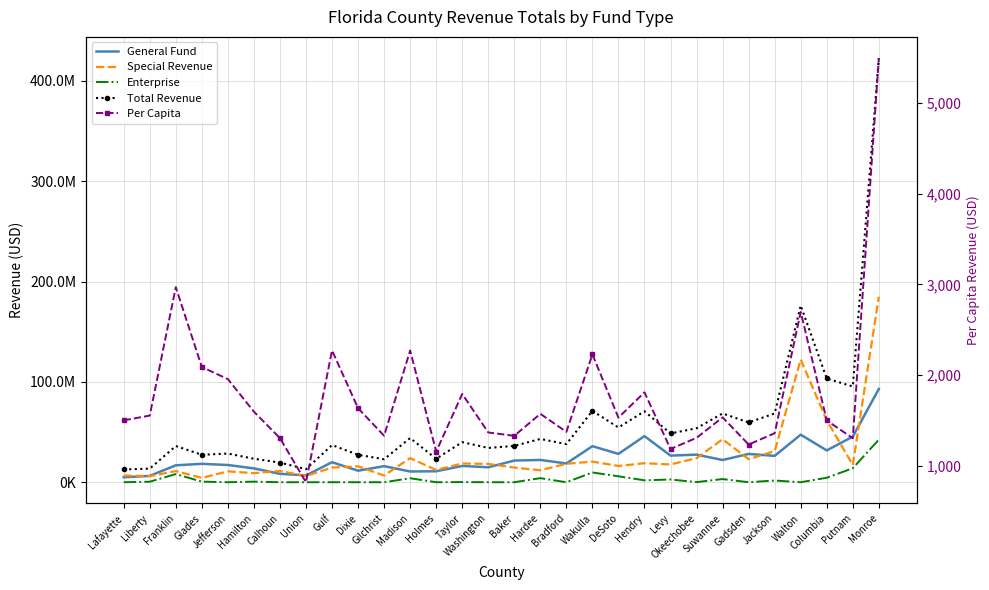

Reading left to right, what are all the values shown in this chart?

General Fund: 4959745.0	6319966.0	16866300.0	18331276.0	17172929.0	13779624.0	8389061.0	6815641.0	19942151.0	11488852.0	16014527.0	10705649.0	10910170.0	16234559.0	14884866.0	21584468.0	22201678.0	18714251.0	35914162.0	28261315.0	45969647.0	26521055.0	27492481.0	22157909.0	28191583.0	26276334.0	47371583.0	31702990.0	45459429.0	92958823.0
Special Revenue: 6660829.0	6018984.0	11108868.0	4286805.0	10822921.0	9054467.0	11185716.0	6234276.0	14616097.0	15857031.0	6666162.0	24054156.0	12220436.0	18685529.0	18294478.0	14590162.0	11943818.0	18387336.0	20533383.0	16206622.0	18949772.0	17704003.0	24004823.0	42814718.0	22981104.0	31036058.0	122253031.0	61593680.0	17208423.0	184870714.0
Enterprise: 0.0	510165.0	8140514.0	576267.0	0.0	575573.0	0.0	0.0	26092.0	0.0	0.0	3978329.0	0.0	166913.0	0.0	0.0	4053354.0	0.0	9714542.0	5907257.0	1923653.0	2709034.0	123806.0	3147017.0	0.0	1710228.0	0.0	4476712.0	13936231.0	42452135.0
Total Revenue: 12725360.0	13547707.0	36115682.0	27343855.0	28573690.0	23409664.0	19574777.0	13049917.0	37032008.0	27345883.0	22923845.0	44015073.0	23359732.0	39957361.0	34159248.0	36174630.0	43135910.0	37977354.0	71106060.0	54537901.0	70688340.0	48599015.0	53818232.0	68535543.0	59565036.0	68520518.0	176082023.0	103385817.0	95402926.0	422676465.0
Per Capita: 1500.8	1553.8	2969.8	2089.4	1955.6	1596.5	1304.9	818.3	2272.3	1634.9	1330.9	2271.5	1155.8	1792.2	1367.2	1330.4	1572.8	1373.9	2228.4	1531.1	1809.9	1184.9	1308.2	1533.6	1234.2	1359.0	2696.5	1499.6	1303.8	5497.2